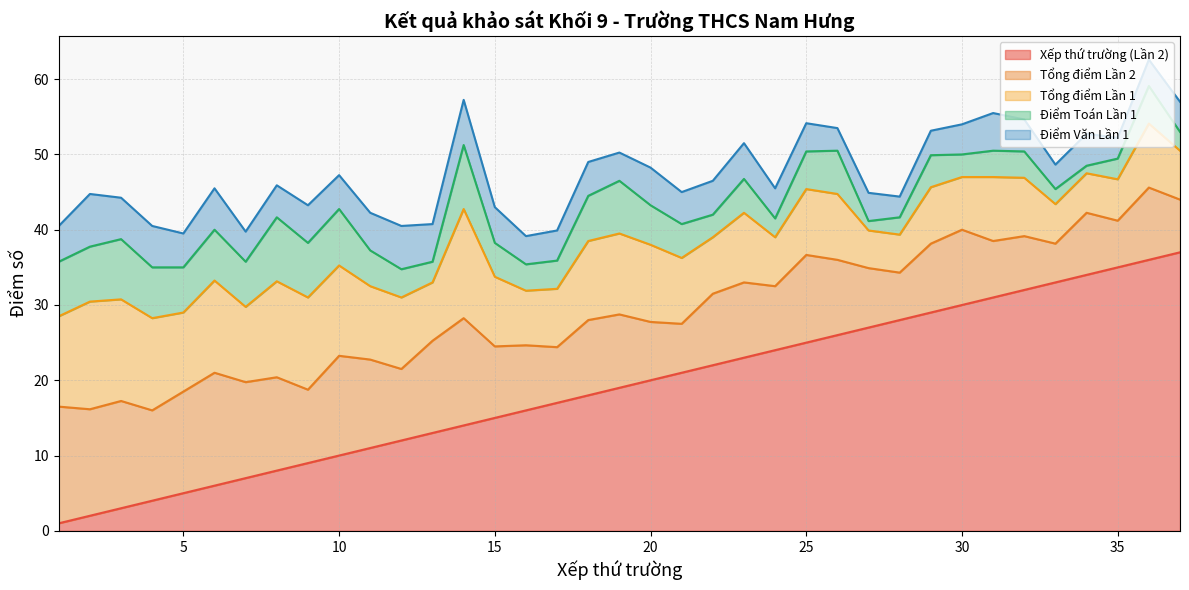

True or false: Điểm Văn Lần 1 and Tổng điểm Lần 1 intersect in this chart.

False